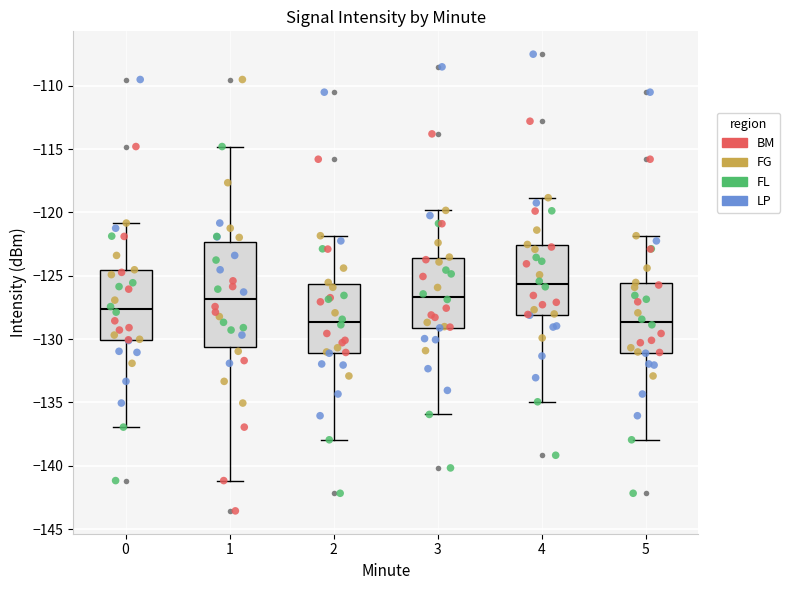

Comparing the boxes themselves (not the whiskers), which one is the tallest?

1